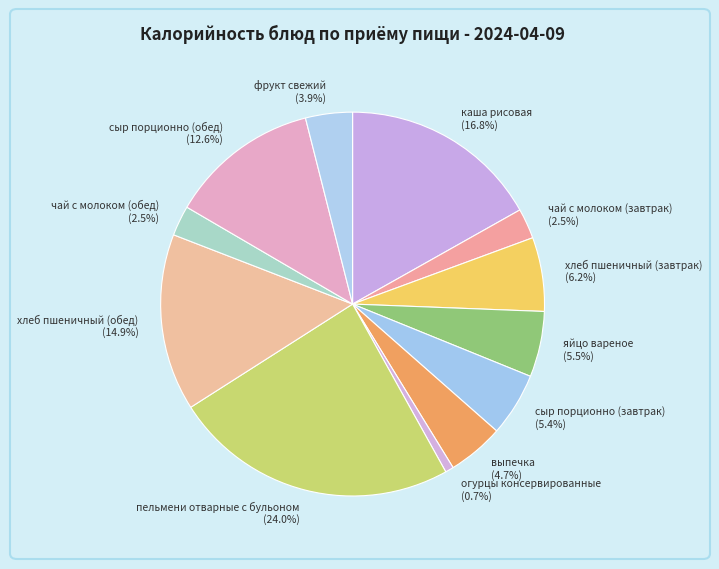

Is there a majority slice in this chart?

No